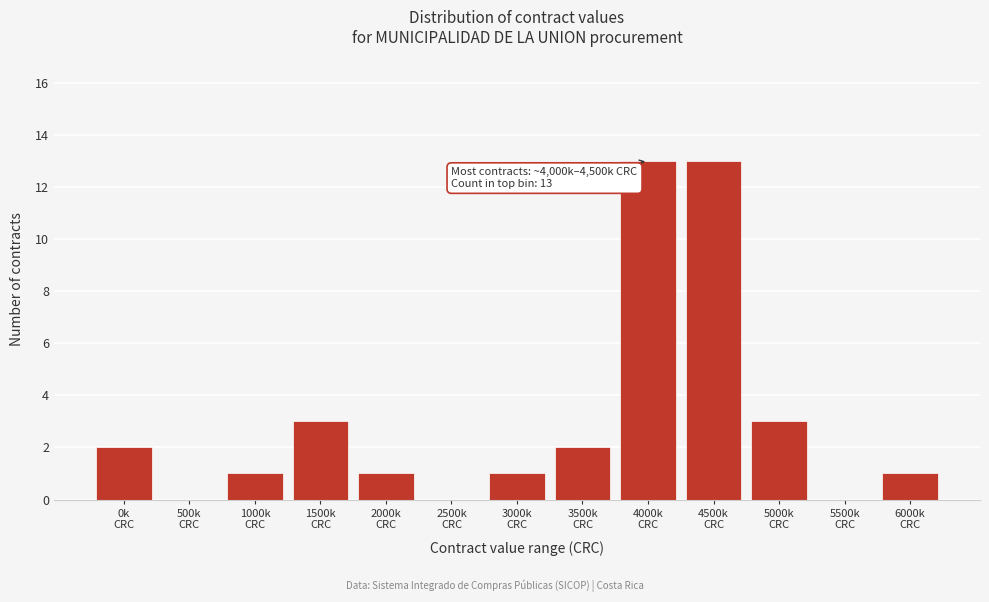

What is the sum of all values?

40